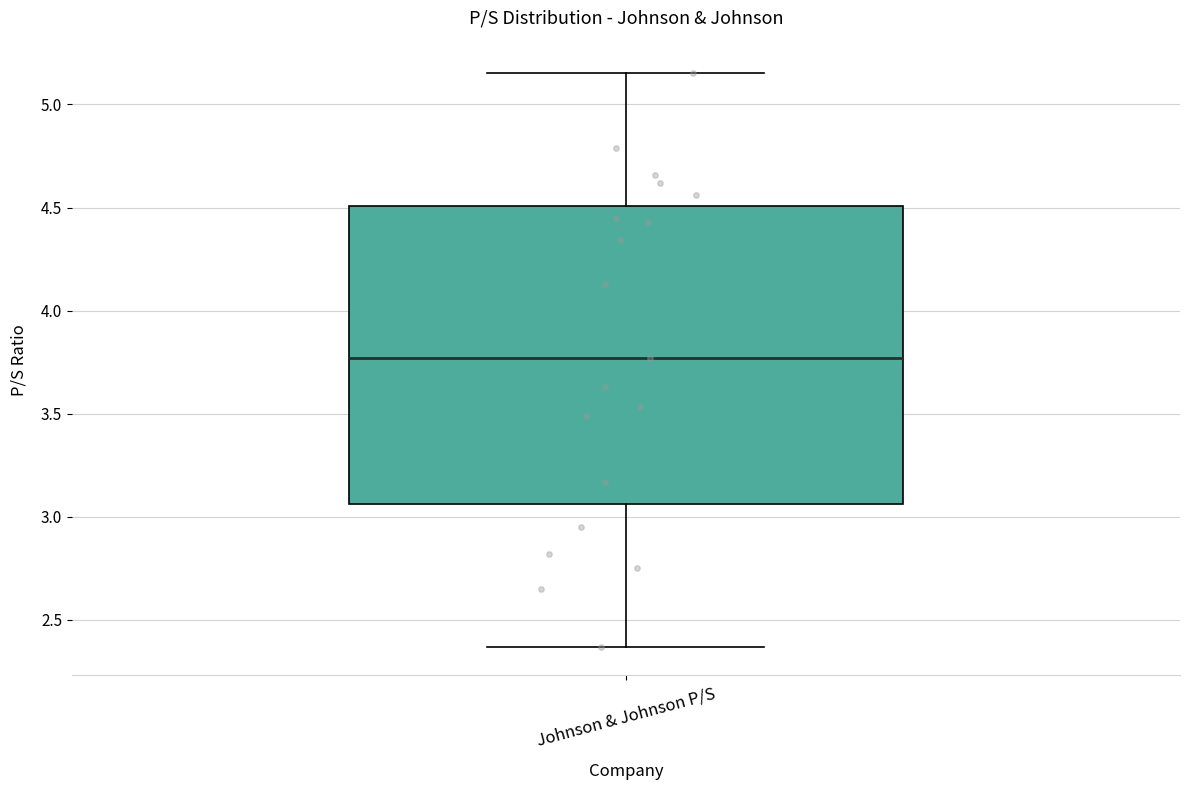

Read this box plot against the y-axis: the position of the median line, the range covered by the box, and the ends of both whiskers. The values are not printed on the chart, so give them approximately, as read against the axis.

median 3.75, box 3.05 to 4.50, whiskers 2.35 to 5.15